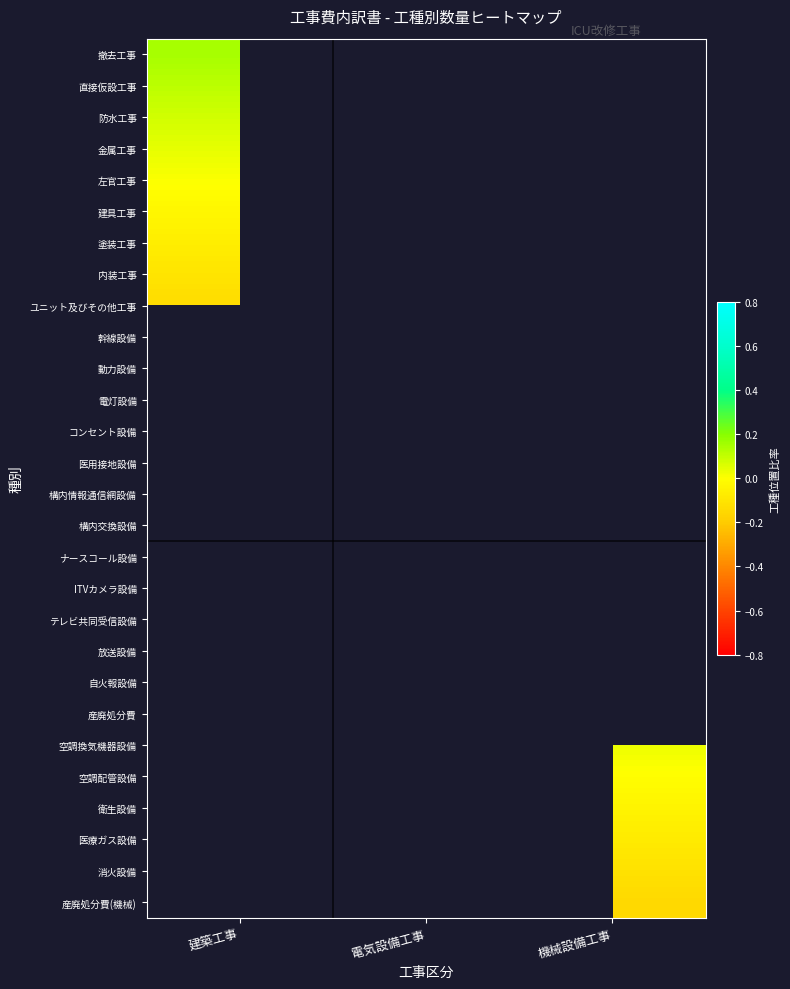

At which label is ユニット及びその他工事 closest to 0?

建築工事